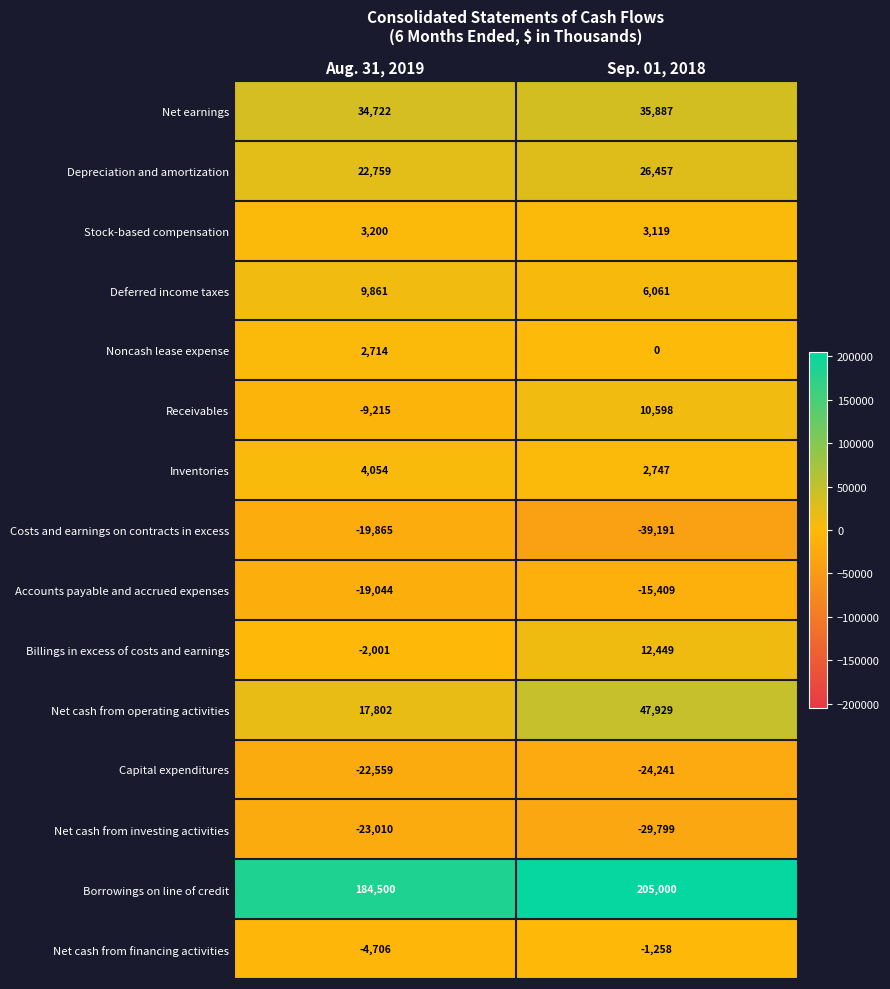

What is the sum of the Inventories values at Sep. 01, 2018 and Aug. 31, 2019?

6801